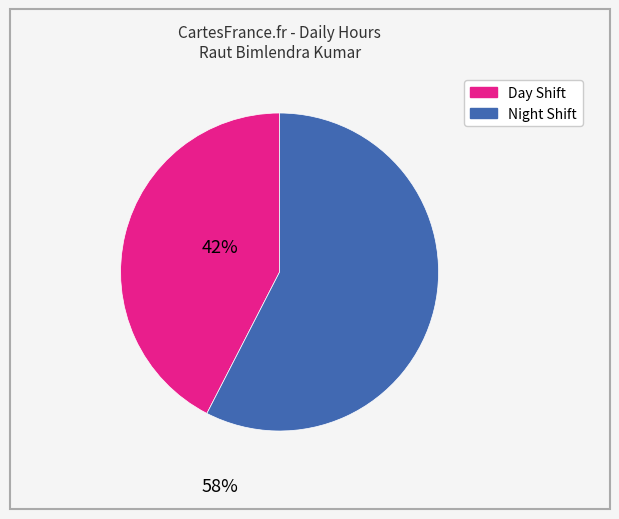

Does any single category account for the majority?

Yes